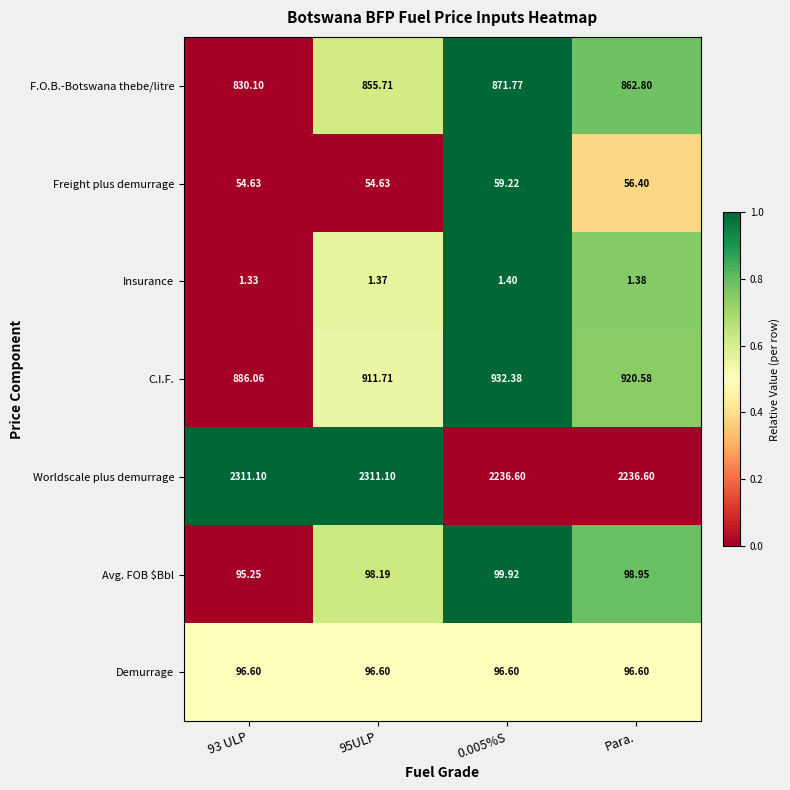

How many categories are shown in the chart?

4